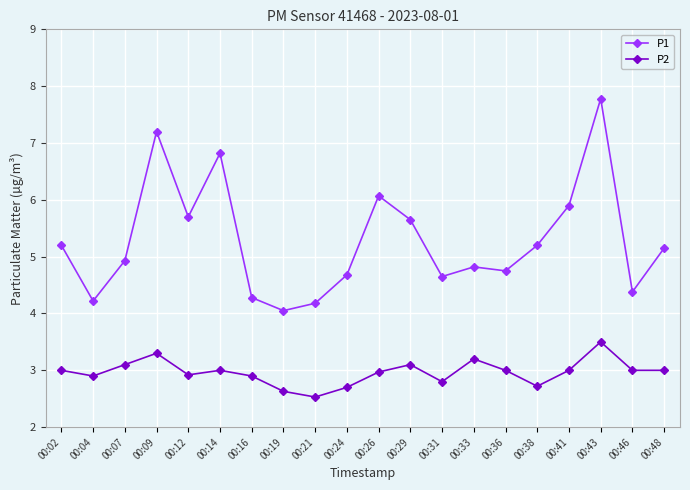

The P2 series shows 3.0 at 00:14. True or false?

True